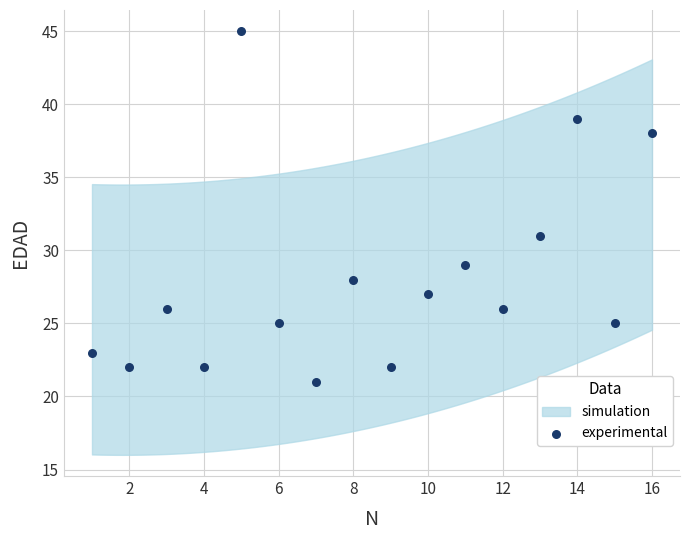

What Y value in the scatter plot is closest to 33?

31